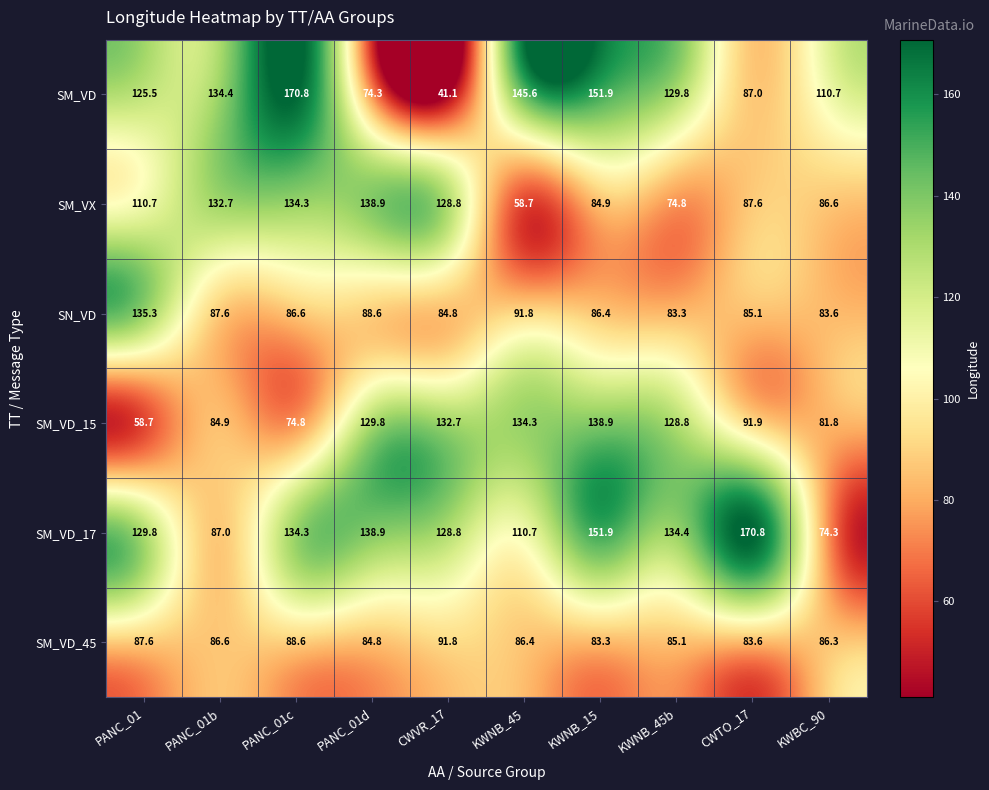

What is the difference between the SM_VX values at CWVR_17 and KWNB_45?

70.1